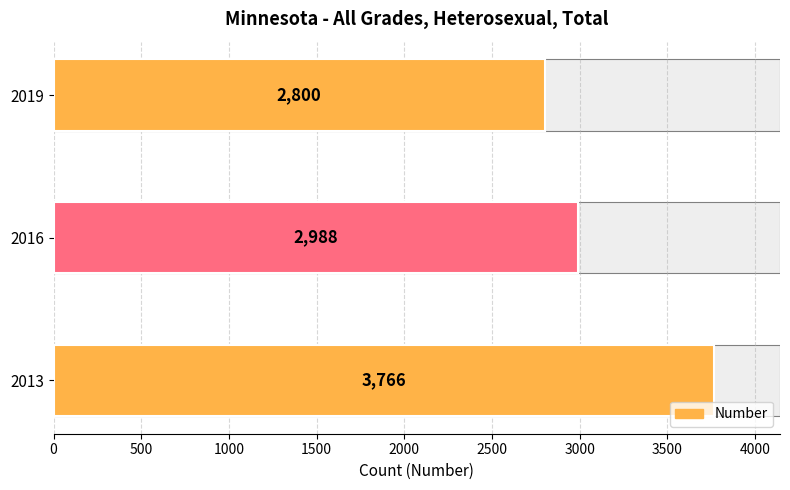

Does the chart contain any negative values?

No